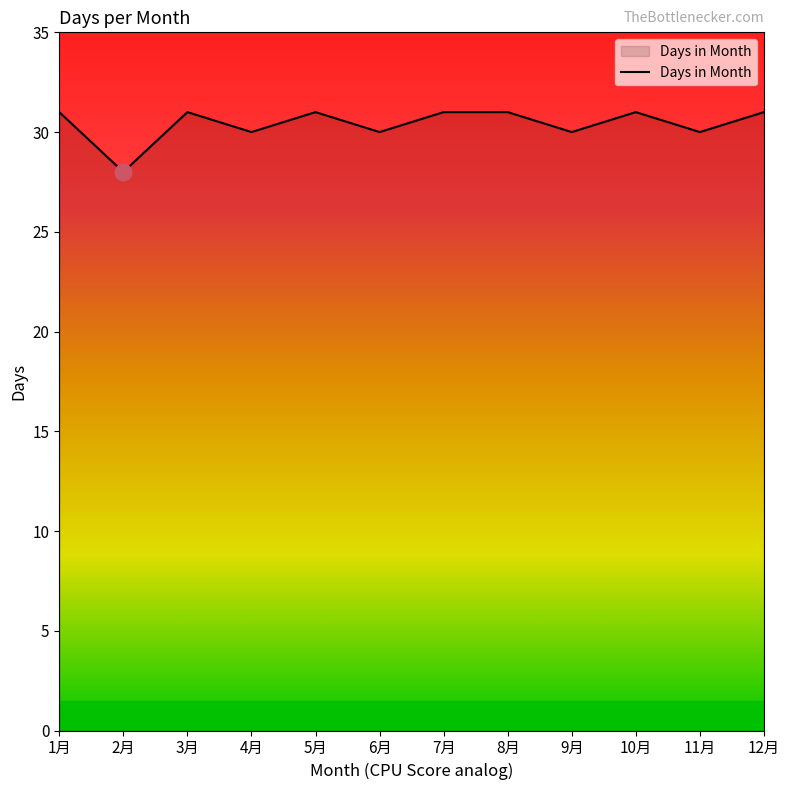

Reading right to left, transcribe all the data shown in this chart.

31	30	31	30	31	31	30	31	30	31	28	31